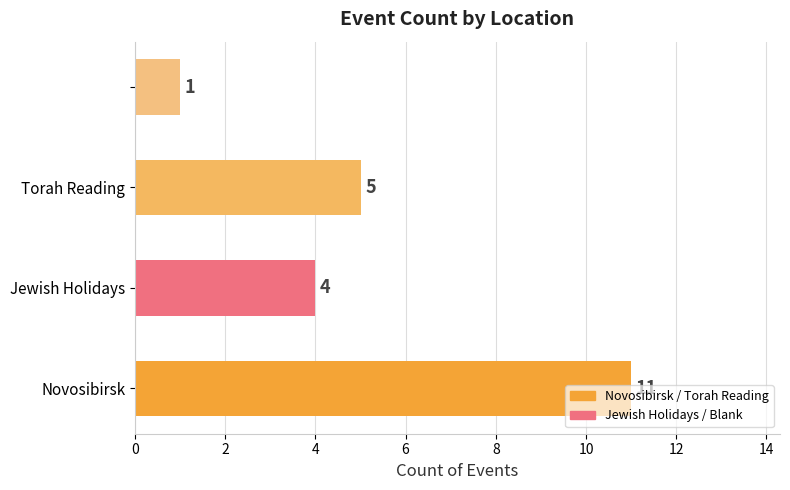

What is the maximum value shown in the chart?

11